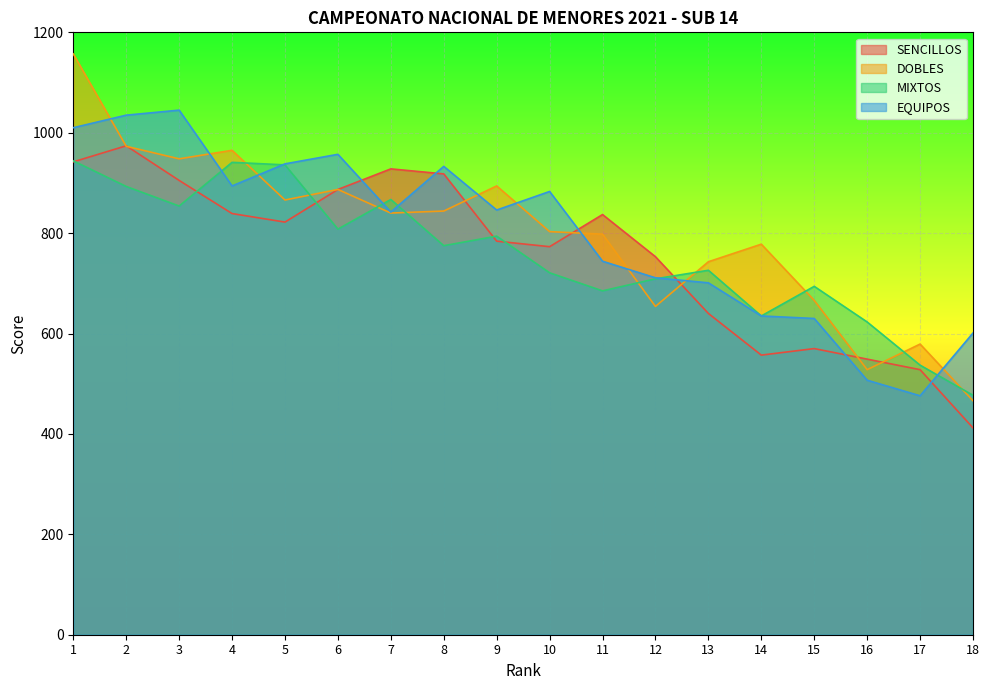

At which category does SENCILLOS reach its first local valley?

5